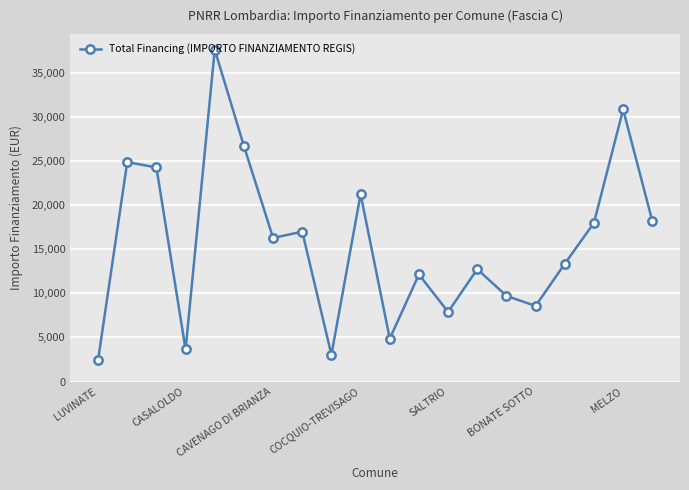

What is the maximum value shown in the chart?

37634